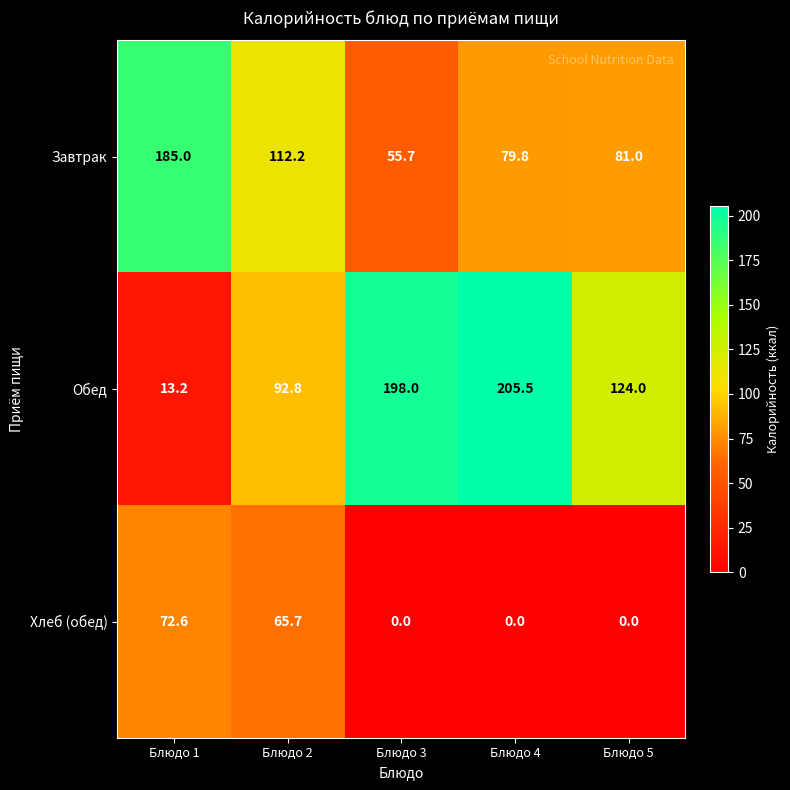

What is the maximum value shown in the chart?

205.5